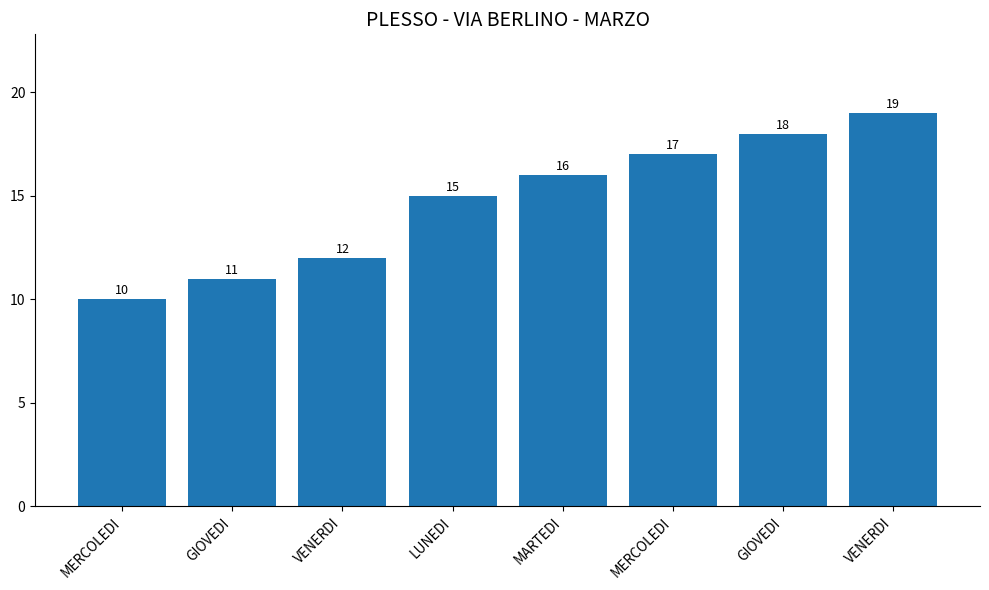

List the labels in order of value, smallest first.

MERCOLEDI, GIOVEDI, VENERDI, LUNEDI, MARTEDI, MERCOLEDI, GIOVEDI, VENERDI